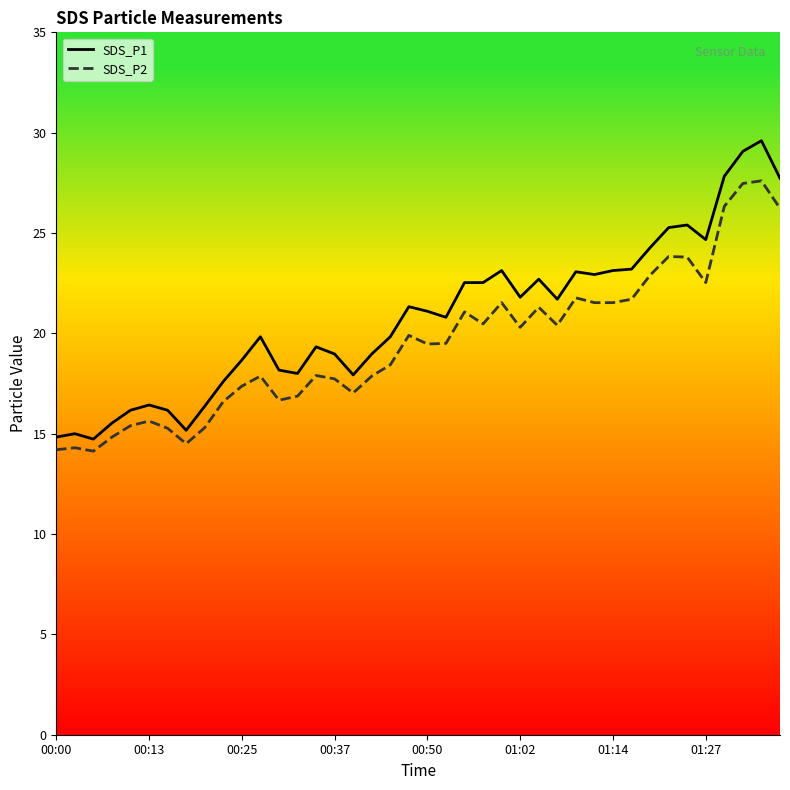

What is the difference between the maximum and minimum values in the SDS_P2 series?

13.5